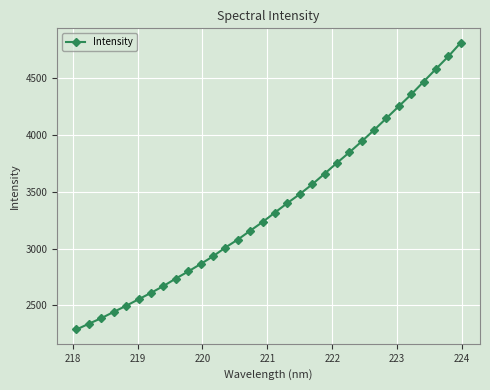

True or false: the data has more than 2 interior local peaks.

False